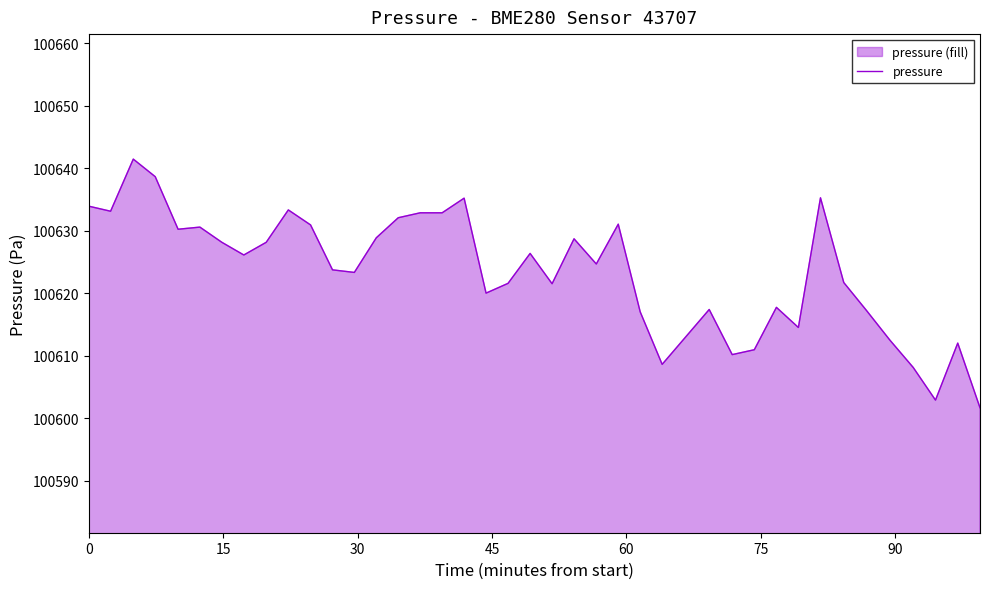

Does the chart display data point markers on the line(s)?

No